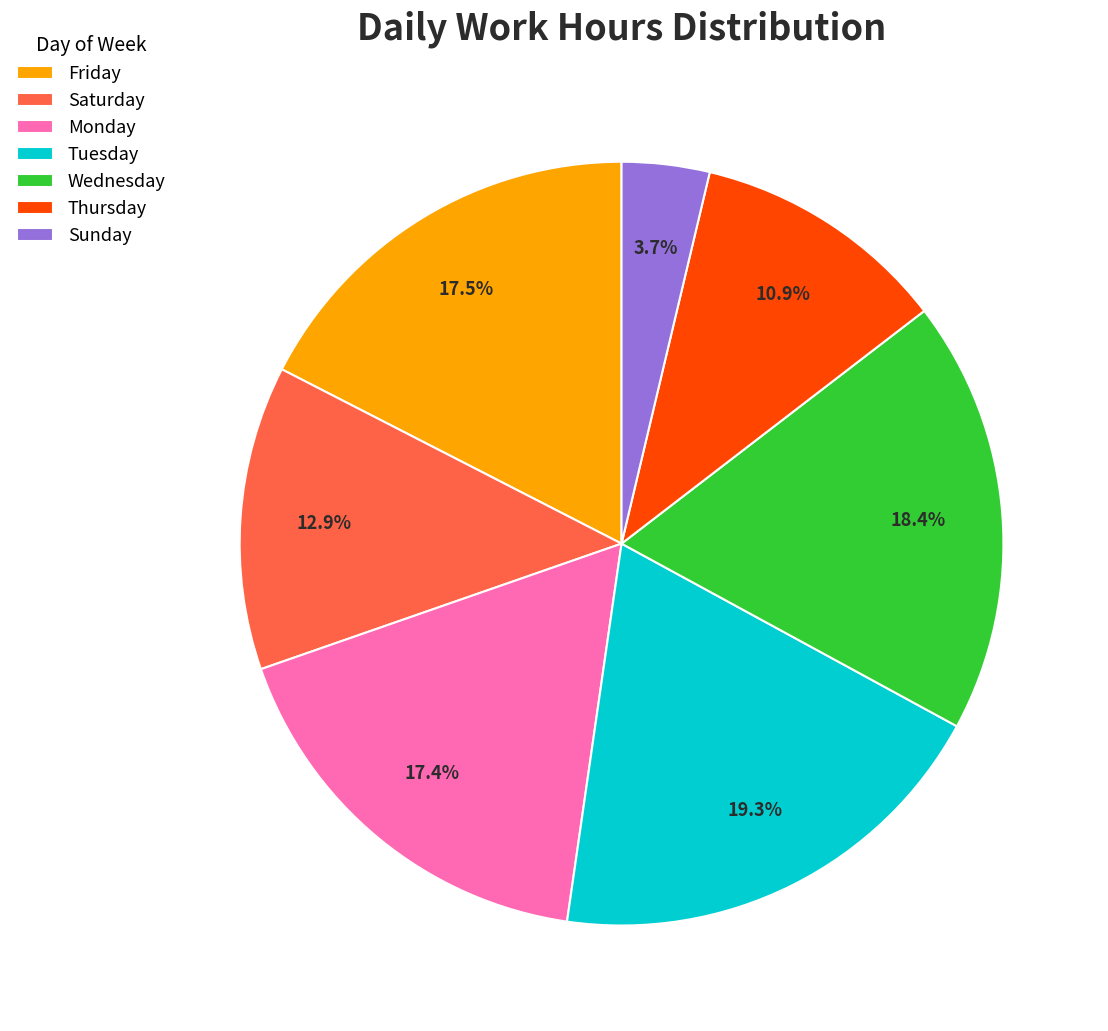

Is the sum of Tuesday and Sunday greater than half?

No